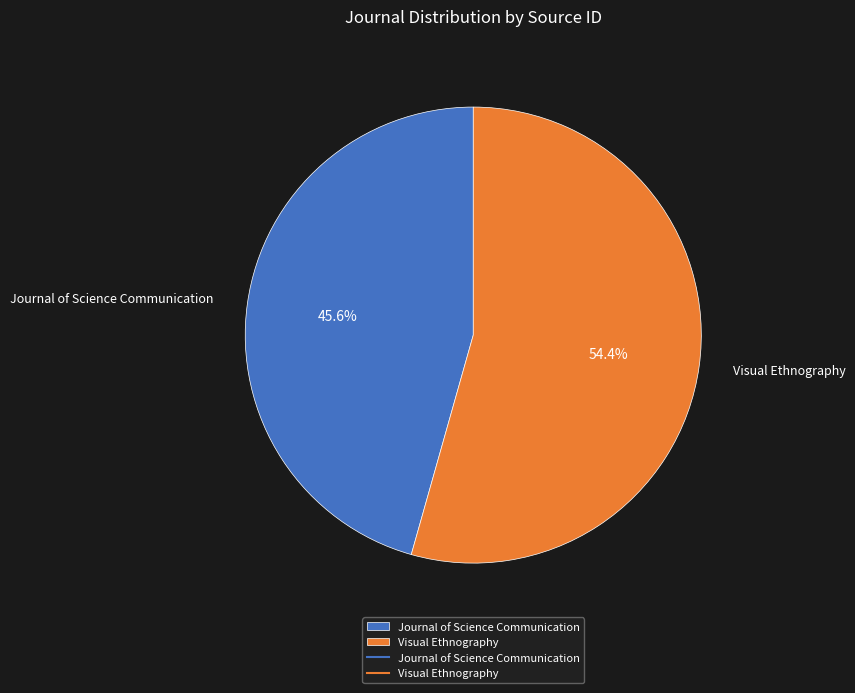

To the nearest percent, what portion does Journal of Science Communication represent?

46%